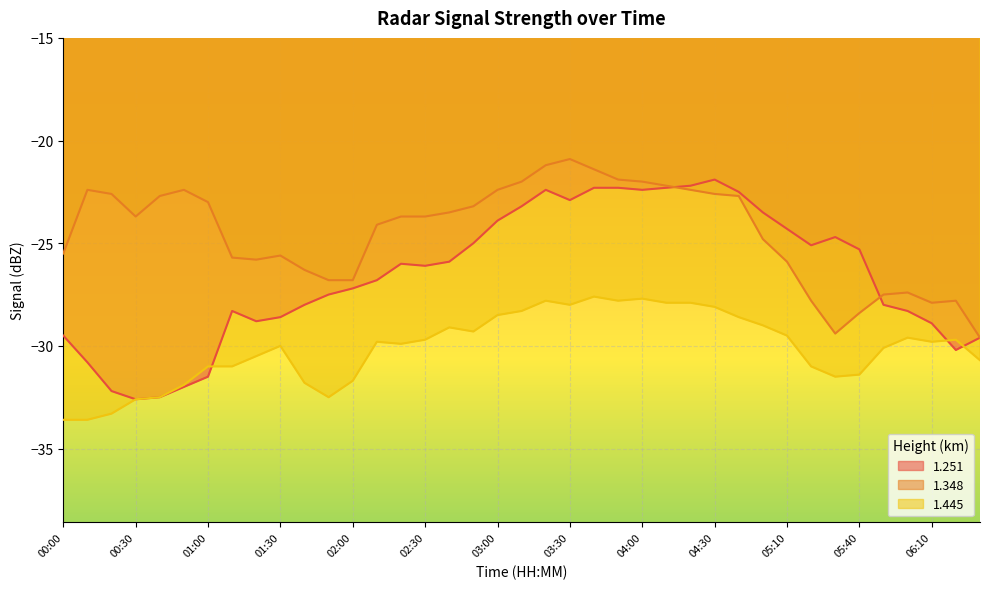

What is the difference between the second highest and minimum values in the 1.251 series?

10.4